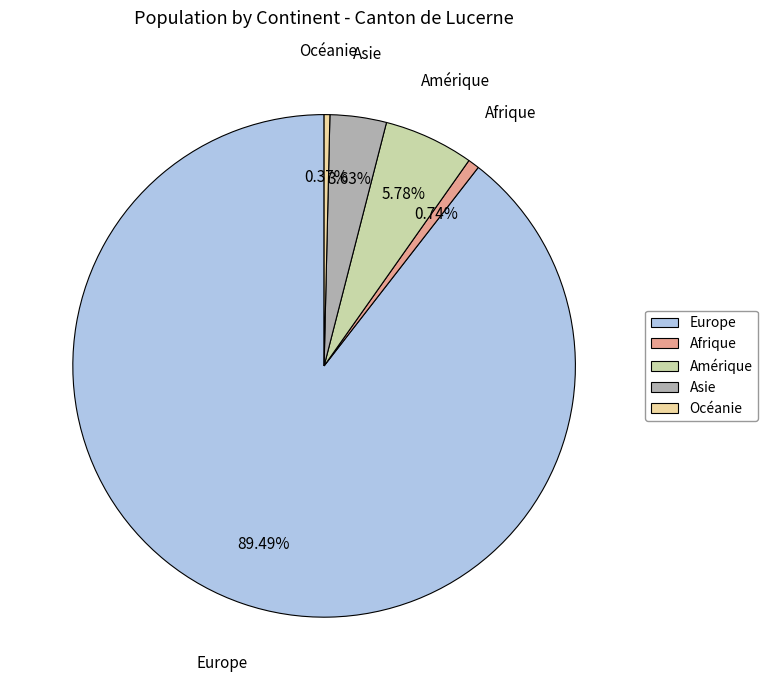

Which slice is the largest?

Europe